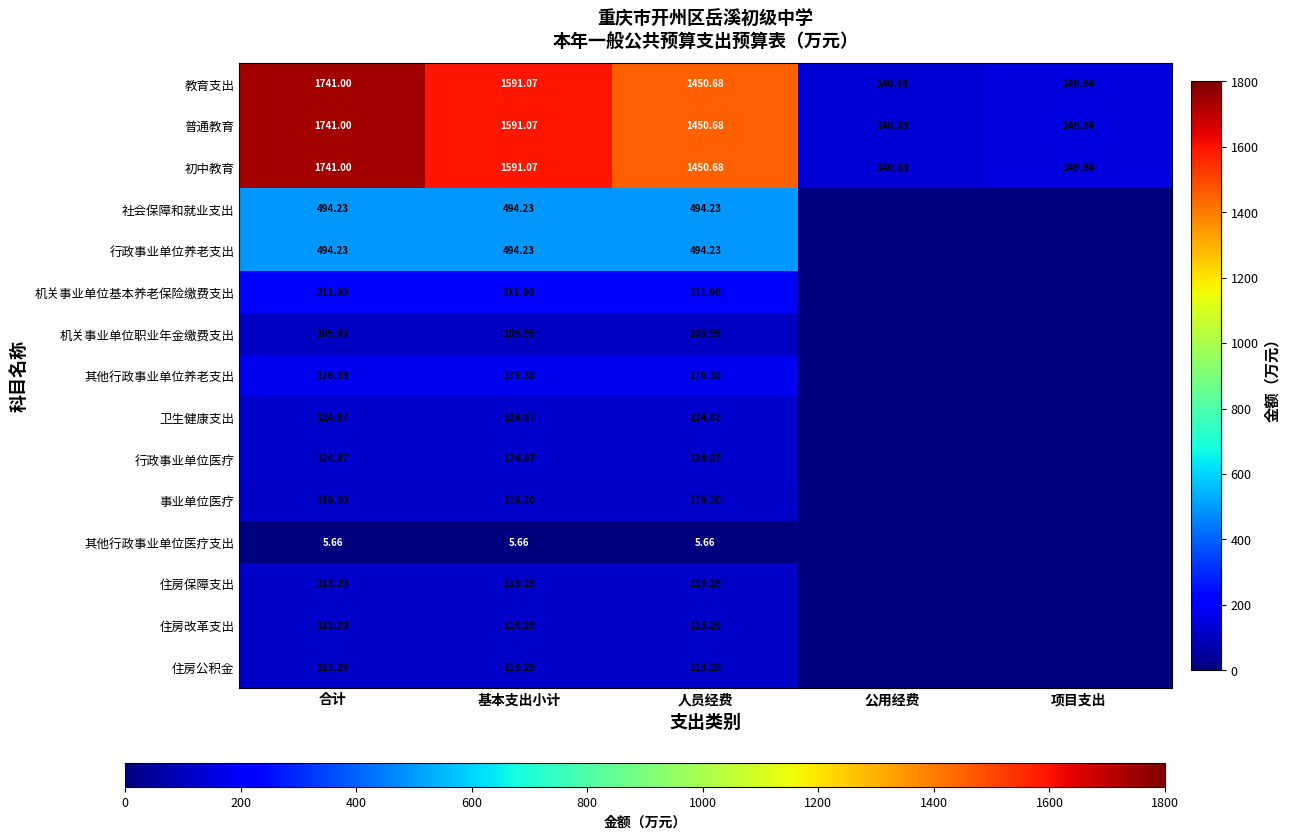

At how many categories does at least one series exceed 1397?

3